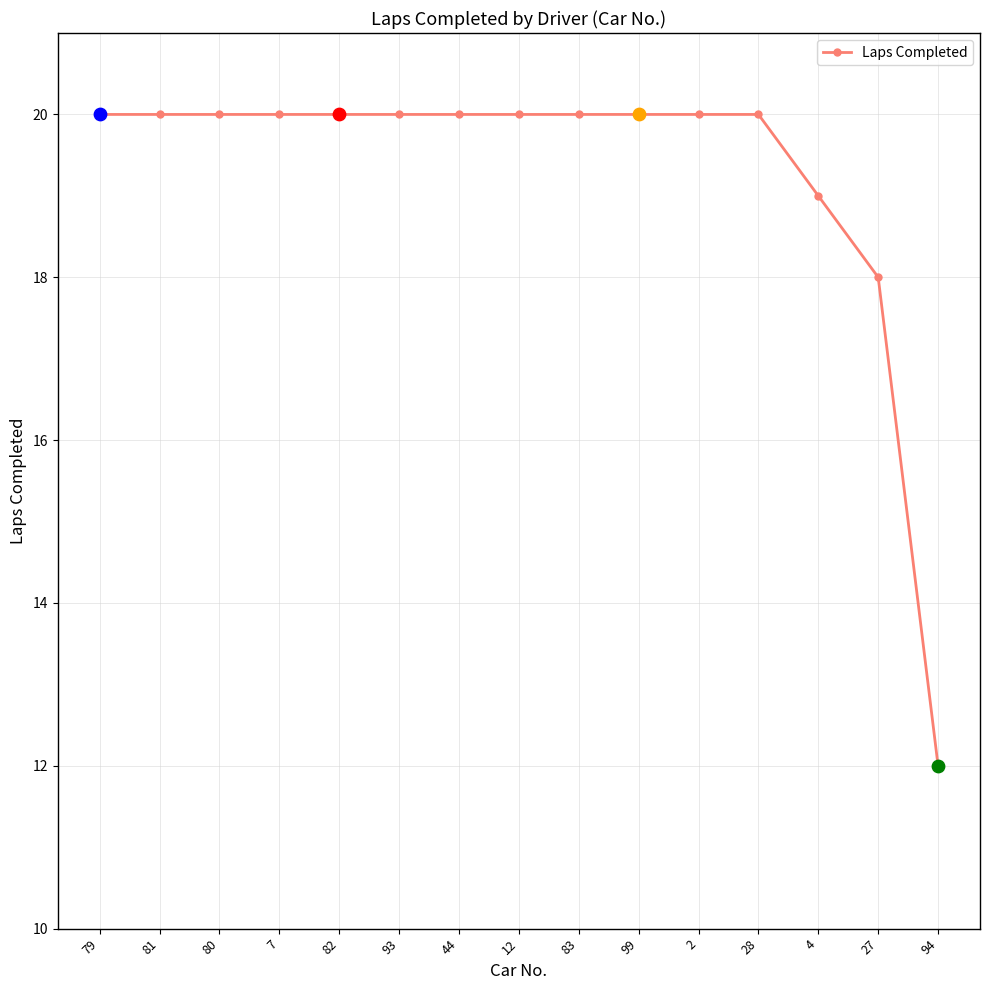

Which has a higher value, 99 or 94?

99